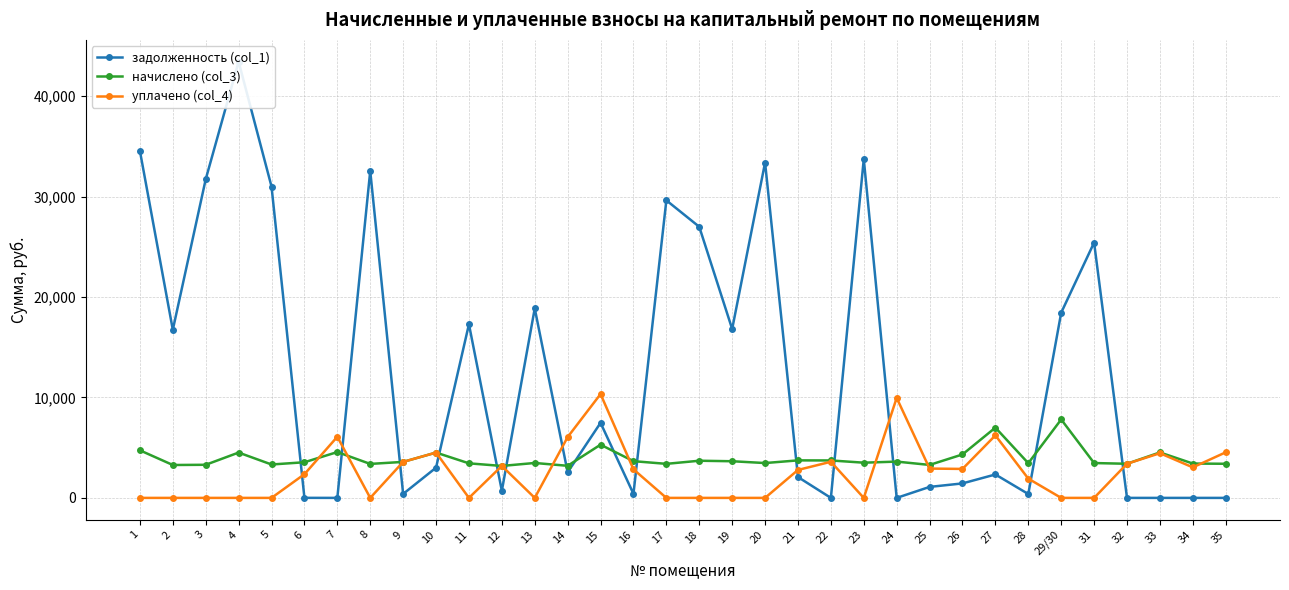

What is the difference between the second highest and minimum values in the начислено (col_3) series?

3816.0